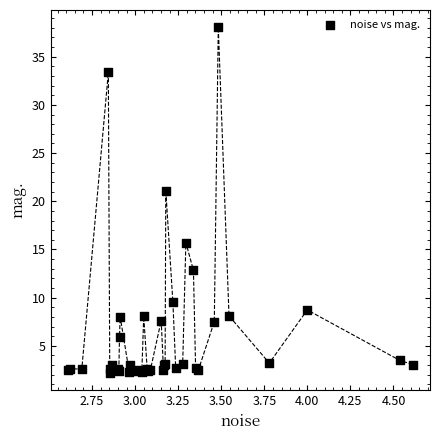

What Y value in the scatter plot is closest to 20?

21.1